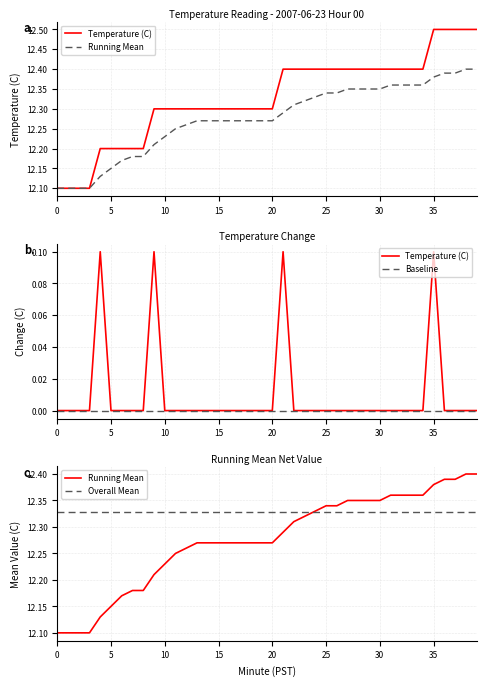

What are all the series names shown in the legend?

Temperature (C), Running Mean, Baseline, Overall Mean